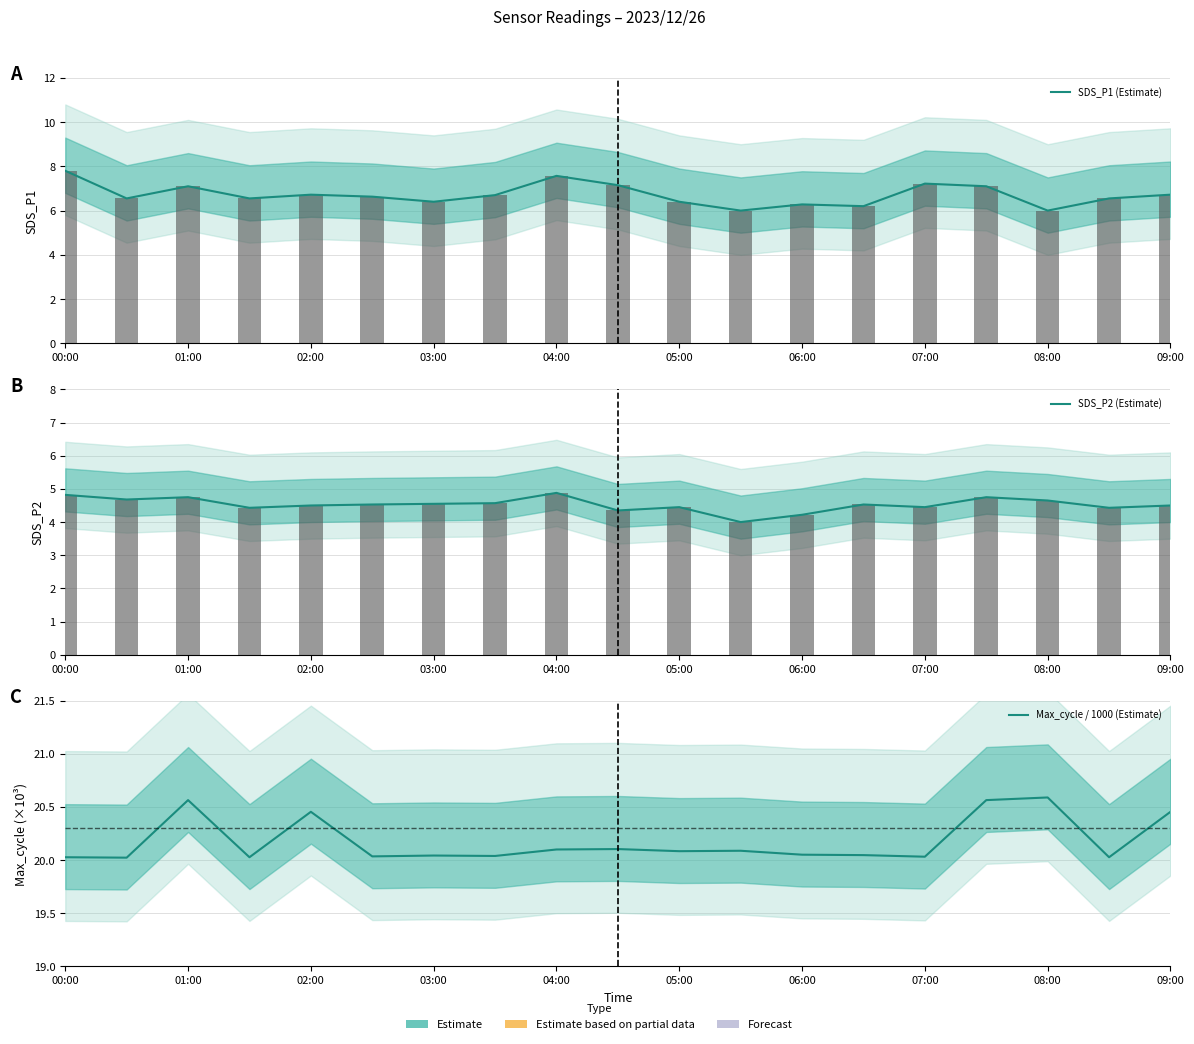

At how many categories does at least one series exceed 15?

19